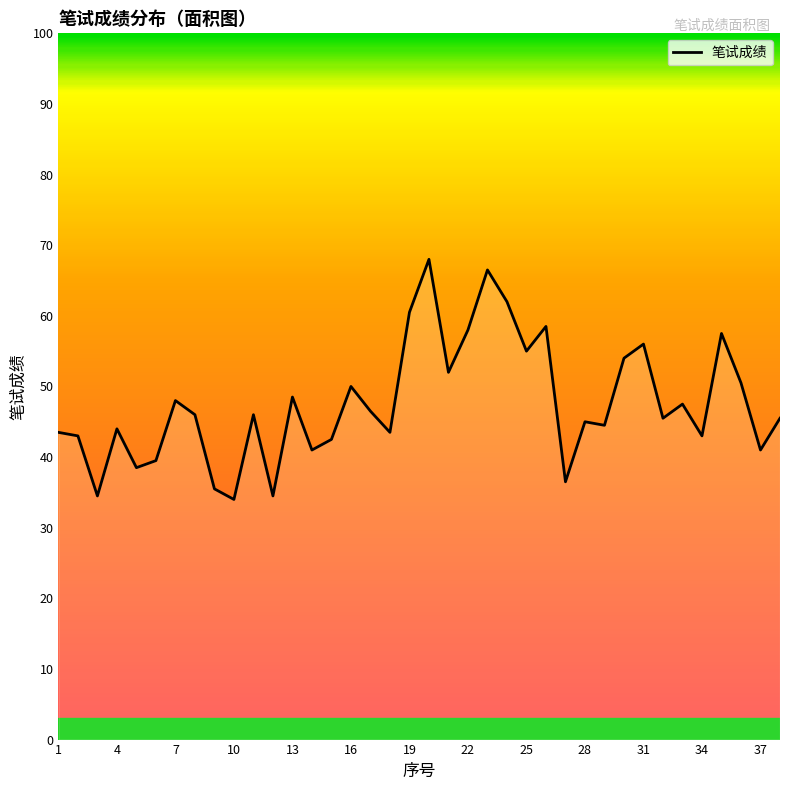

What is the difference between the maximum and minimum values?

34.0